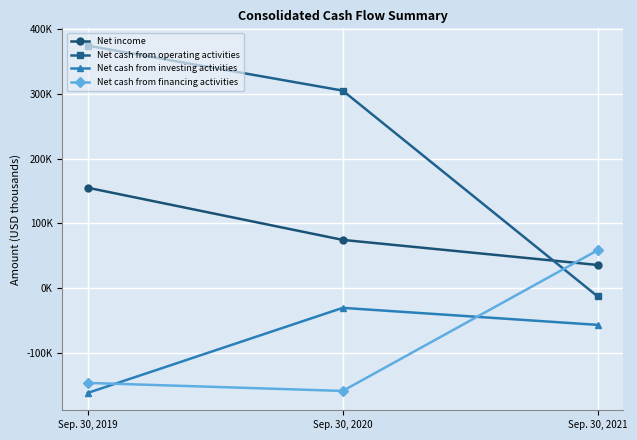

Where is Net cash from financing activities nearest to the value -49749?

Sep. 30, 2019